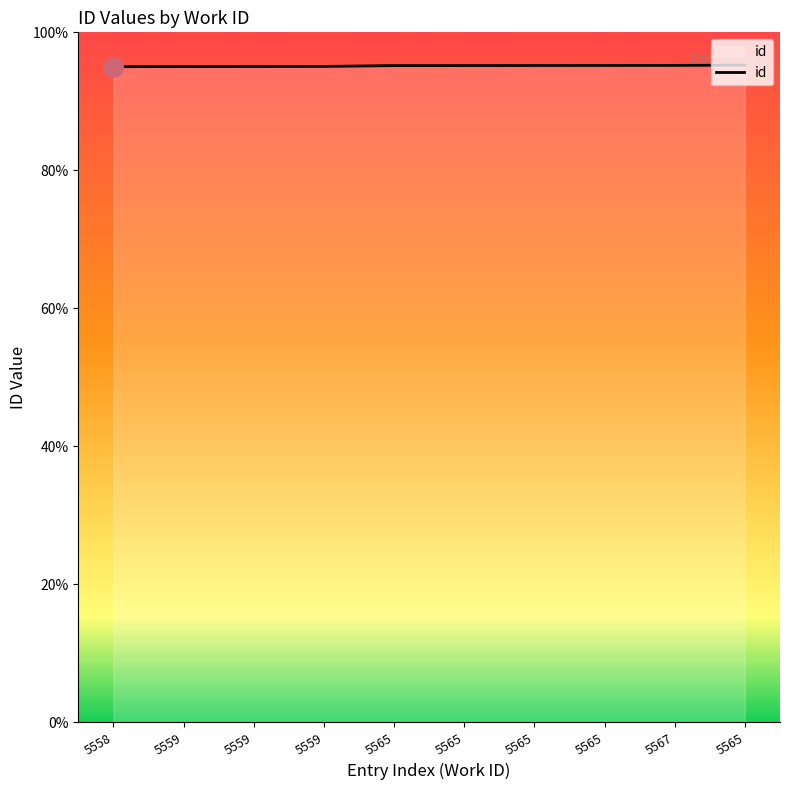

True or false: the data has more than 0 interior local peaks.

False